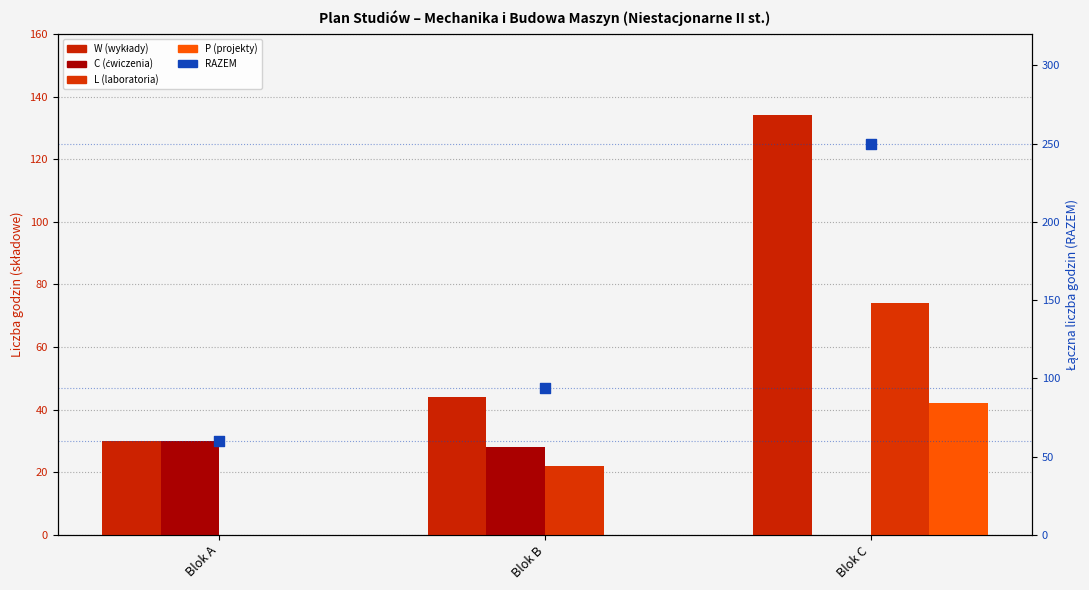

Which series contains the lowest Y value?

C (ćwiczenia)